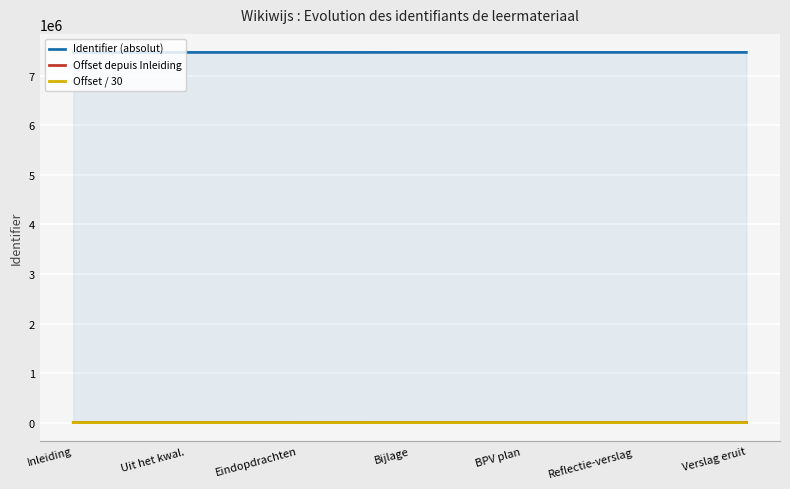

What is the label of the 1st point from the right?

Verslag eruit